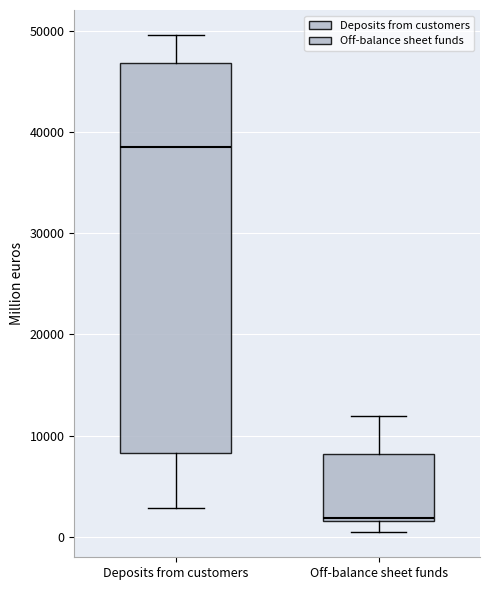

Reading left to right, transcribe this box plot: for each box, give where its median line is, the range the box spans, and where its two whiskers end, as read against the y-axis. The values are not printed on the chart, so give them approximately, as read against the axis.

Deposits from customers: median 39000, box 8000 to 47000, whiskers 3000 to 50000
Off-balance sheet funds: median 2000 (just above the box's lower edge), box 2000 to 8000, whiskers 0 to 12000